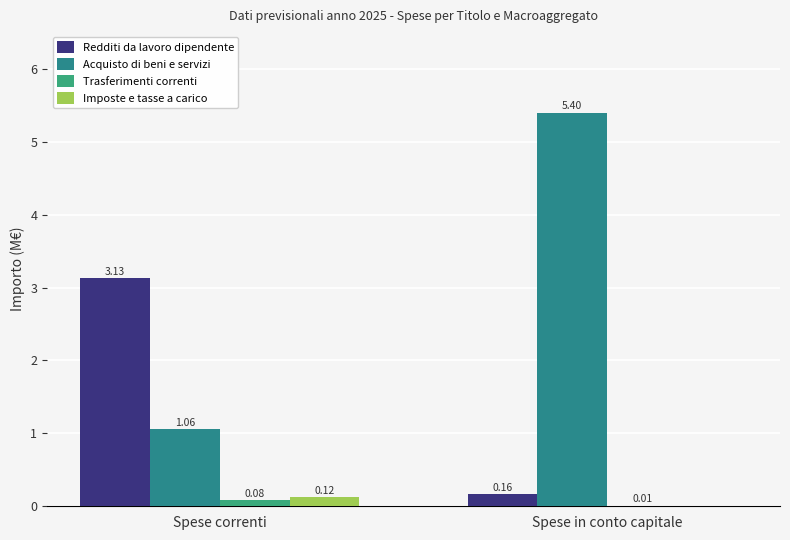

Are the bars grouped side by side (vs. stacked)?

Yes